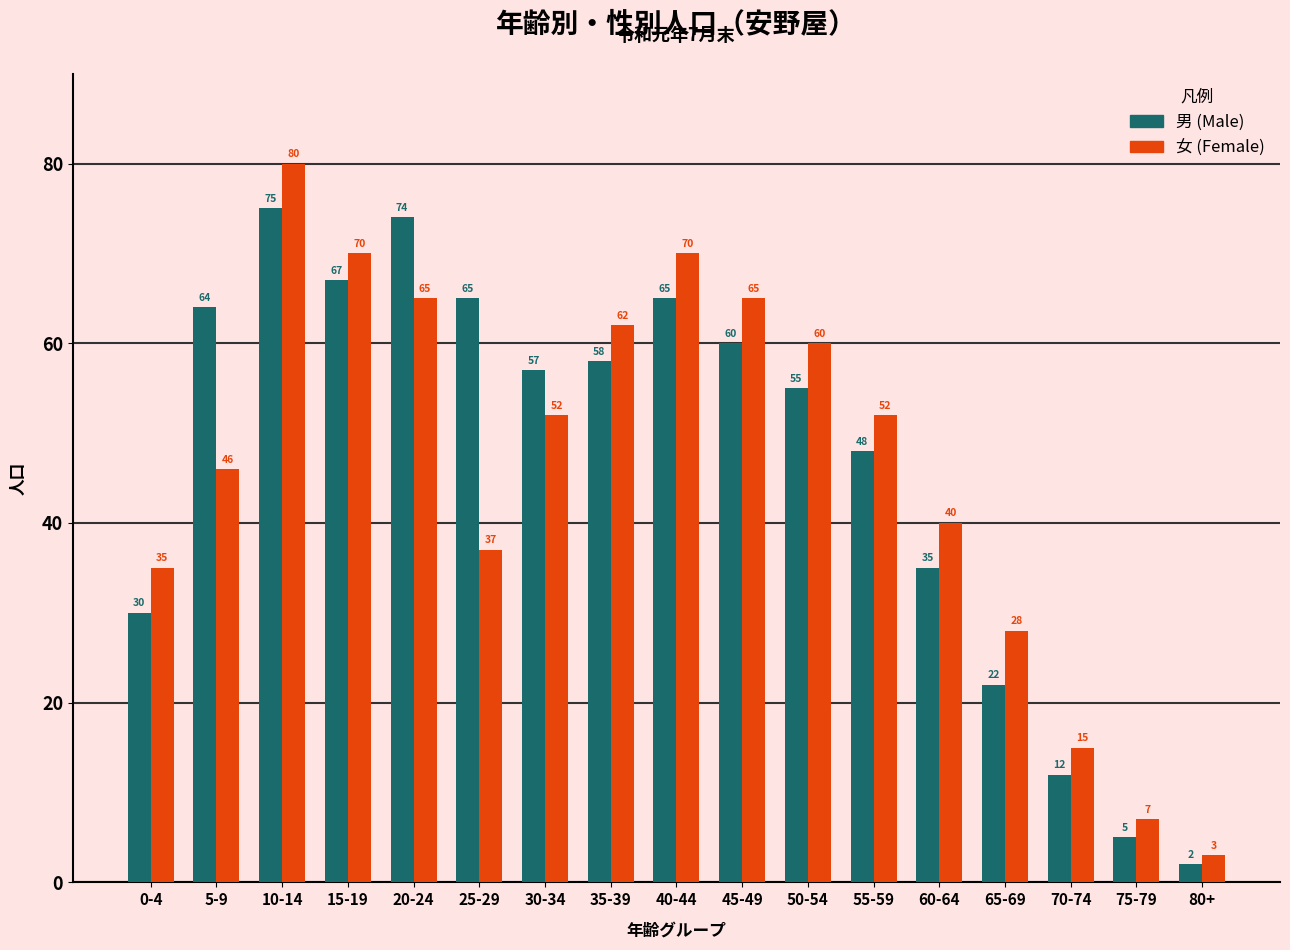

Reading left to right, extract all data points from this chart.

男 (Male): 30	64	75	67	74	65	57	58	65	60	55	48	35	22	12	5	2
女 (Female): 35	46	80	70	65	37	52	62	70	65	60	52	40	28	15	7	3